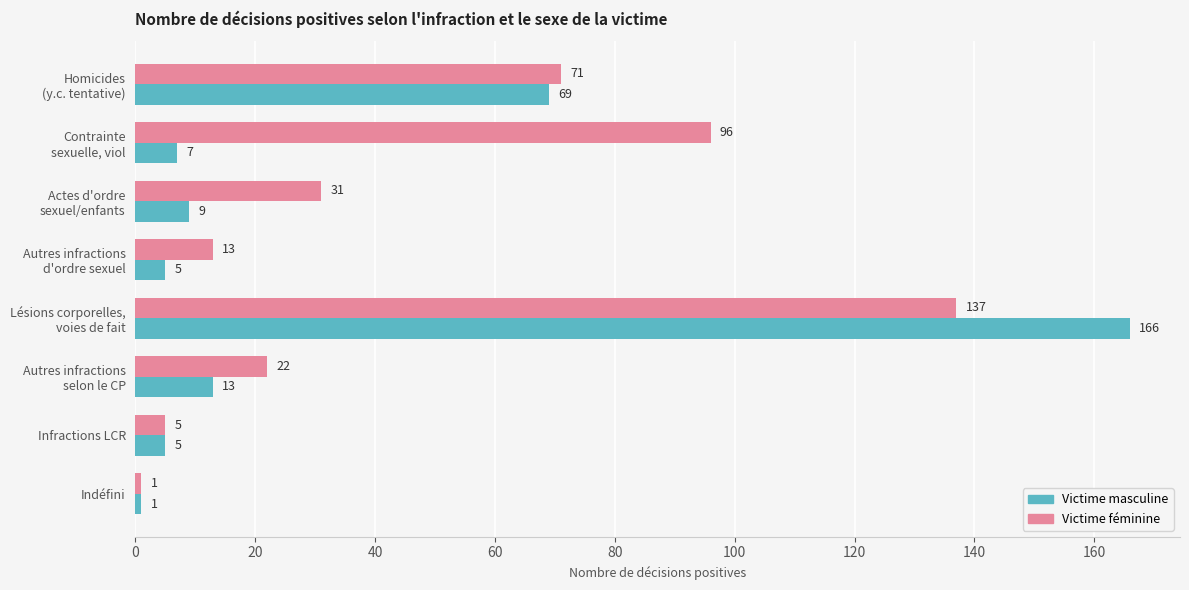

Which label corresponds to the smallest value in the chart?

Indéfini